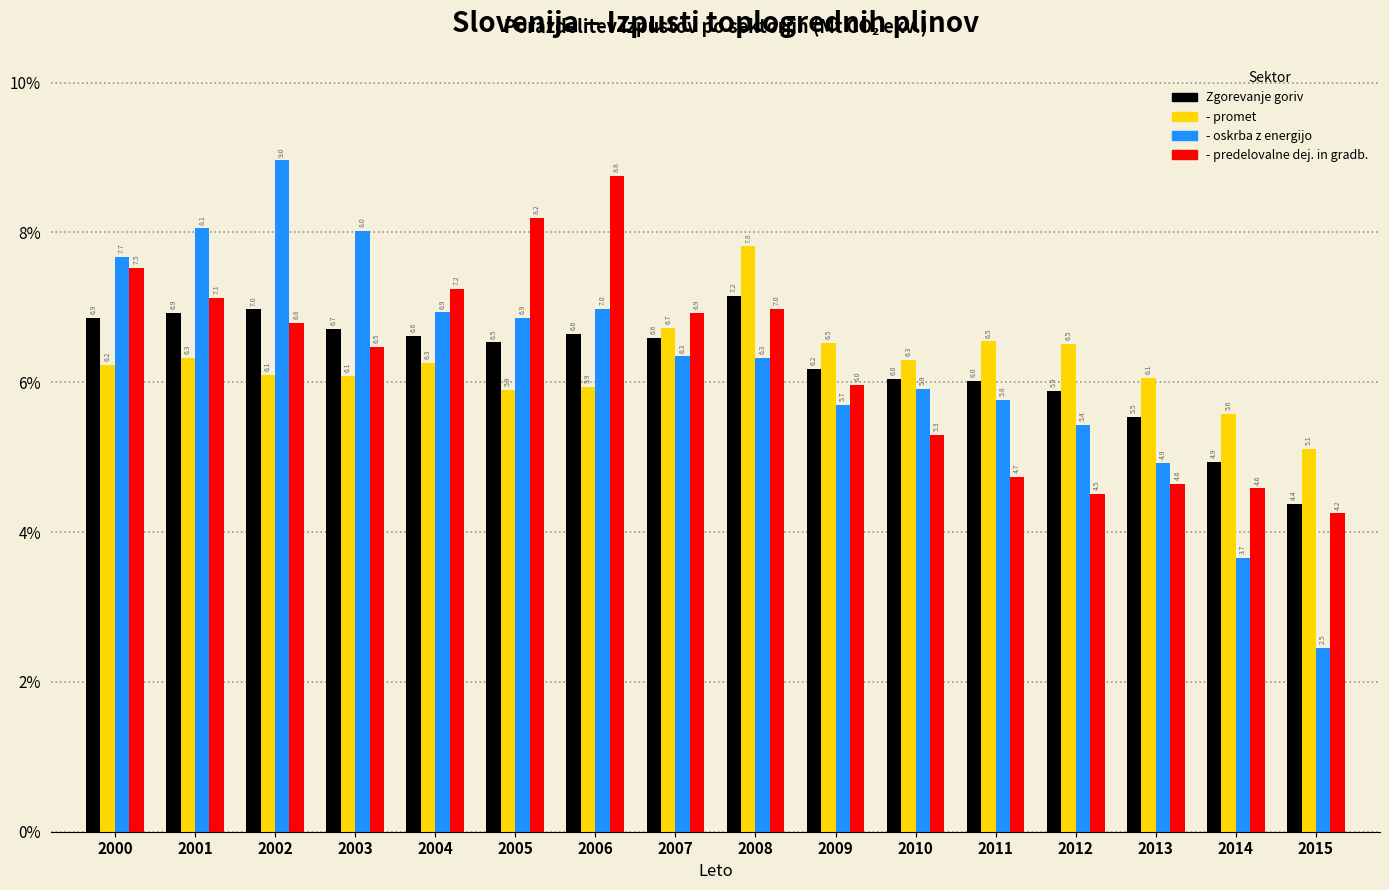

Reading left to right, extract all data points from this chart.

Zgorevanje goriv: 6.9	6.9	7.0	6.7	6.6	6.5	6.6	6.6	7.2	6.2	6.0	6.0	5.9	5.5	4.9	4.4
- promet: 6.2	6.3	6.1	6.1	6.3	5.9	5.9	6.7	7.8	6.5	6.3	6.5	6.5	6.1	5.6	5.1
- oskrba z energijo: 7.7	8.1	9.0	8.0	6.9	6.9	7.0	6.3	6.3	5.7	5.9	5.8	5.4	4.9	3.7	2.5
- predelovalne dej. in gradb.: 7.5	7.1	6.8	6.5	7.2	8.2	8.8	6.9	7.0	6.0	5.3	4.7	4.5	4.6	4.6	4.2